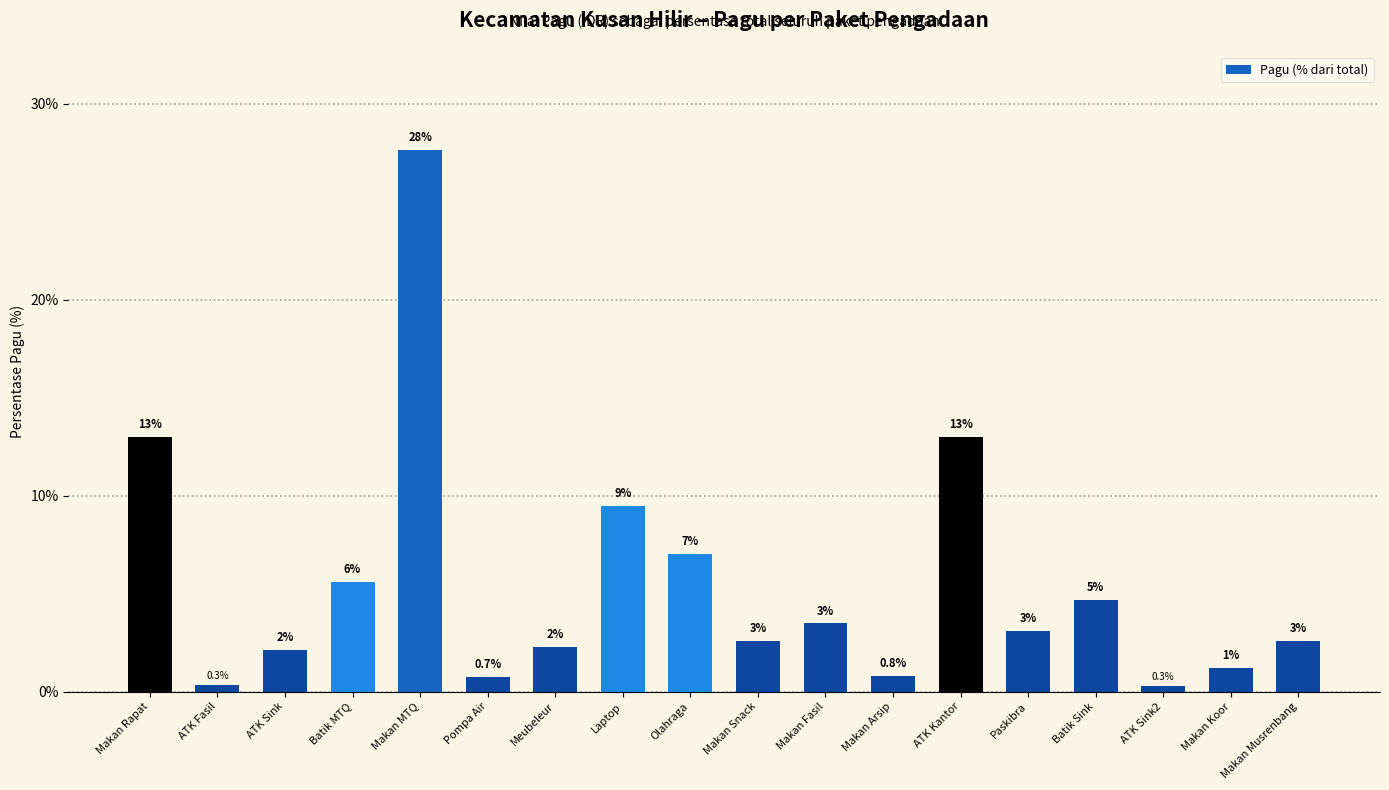

What is the label of the 12th bar from the right?

Meubeleur